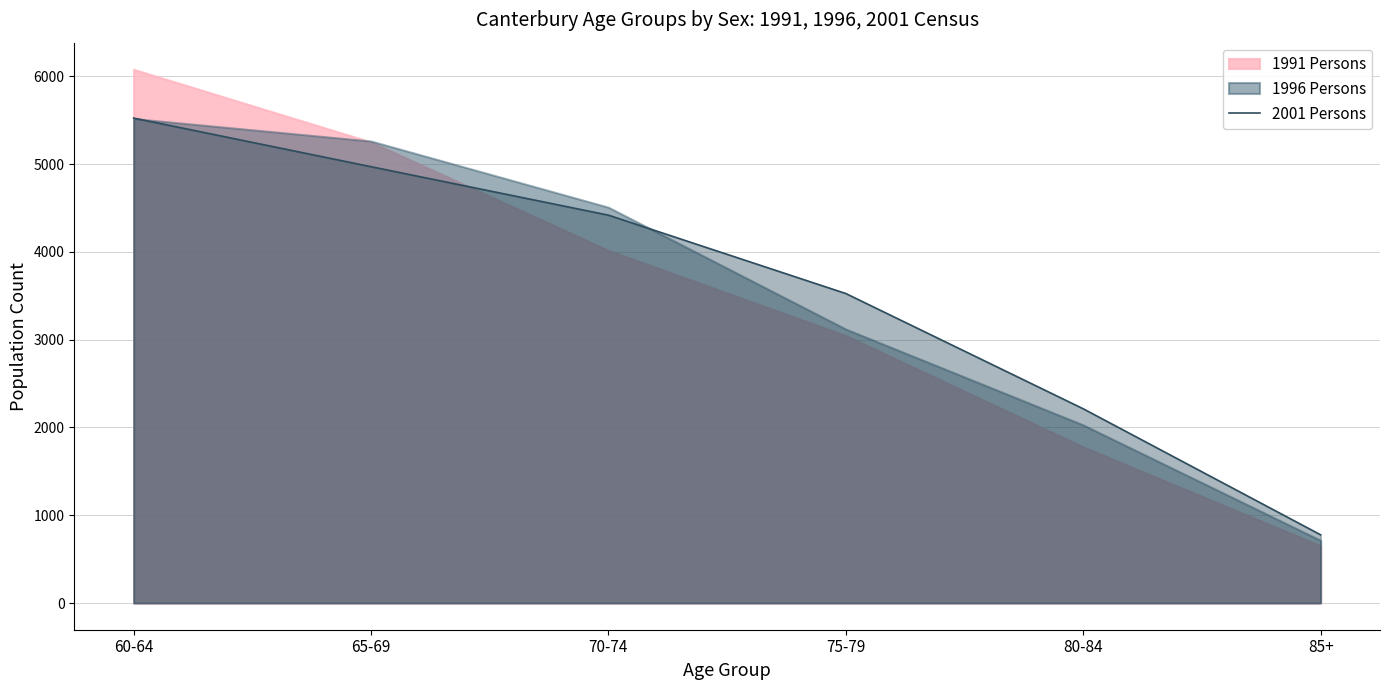

What is the maximum value for 2001 Persons?

5525